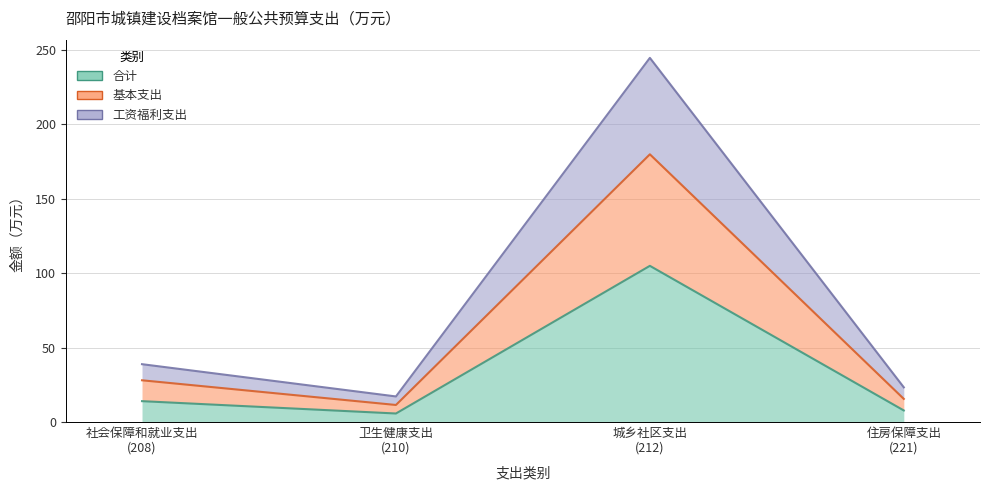

Reading left to right, transcribe all the data shown in this chart.

合计: 14.0	5.7	104.9	7.8
基本支出: 28.0	11.5	179.8	15.5
工资福利支出: 38.9	17.2	244.6	23.3